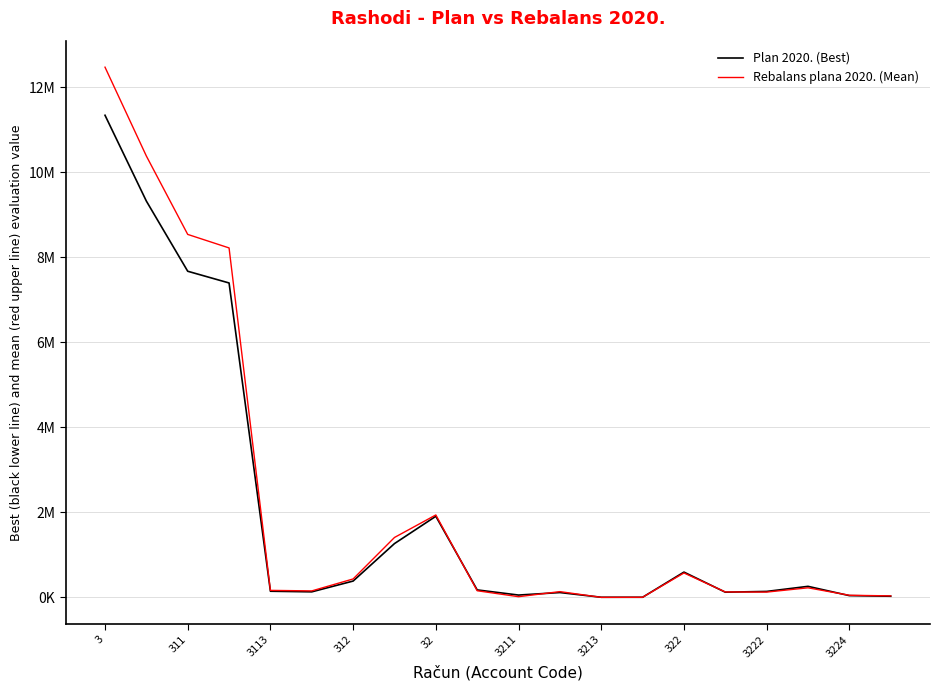

How many interior local peaks does the Plan 2020. (Best) series have?

4